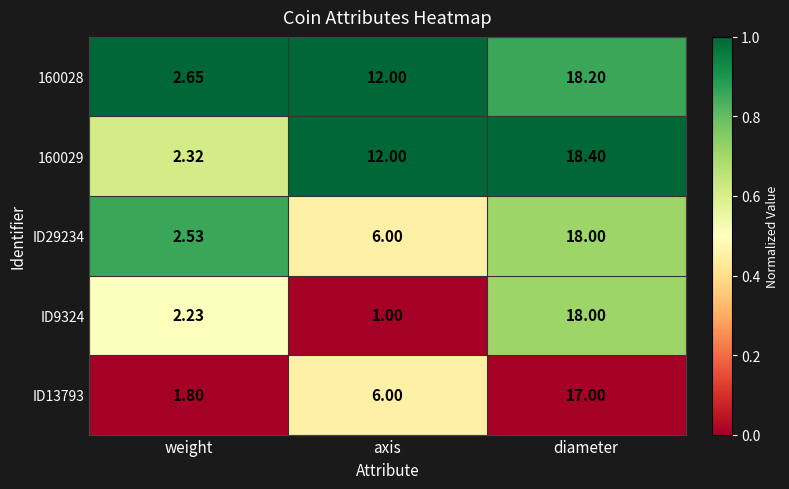

Where does the ID9324 series first go above 2?

weight